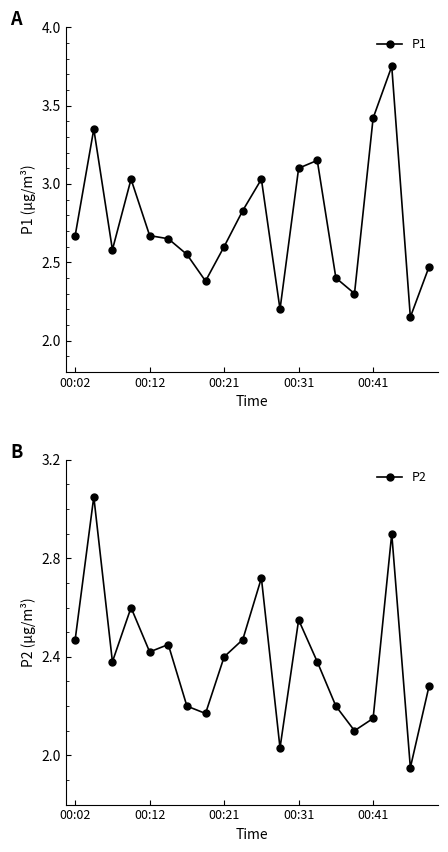

Which series has the largest total across all categories?

P1